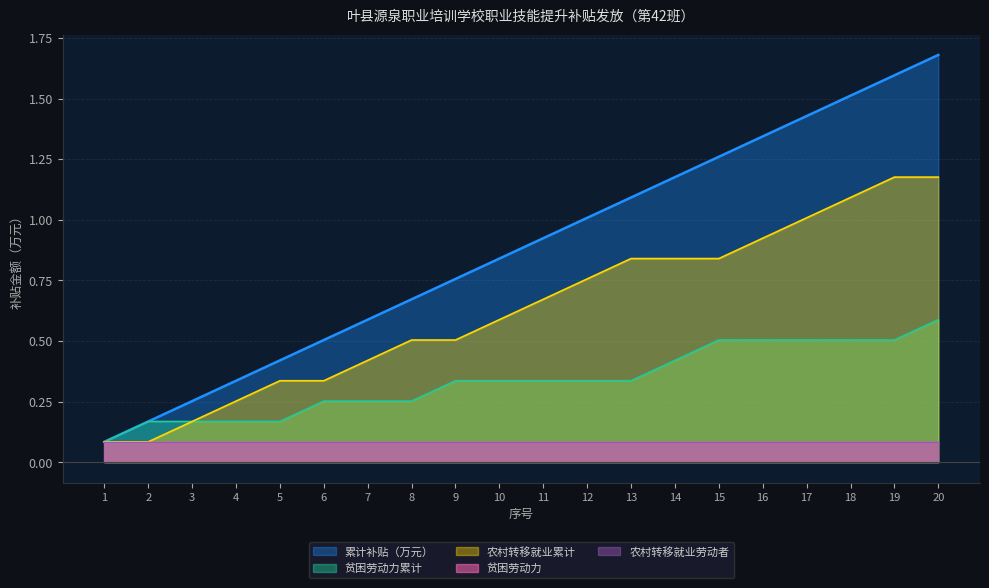

Which category has the lowest value in the 农村转移就业累计 series?

1